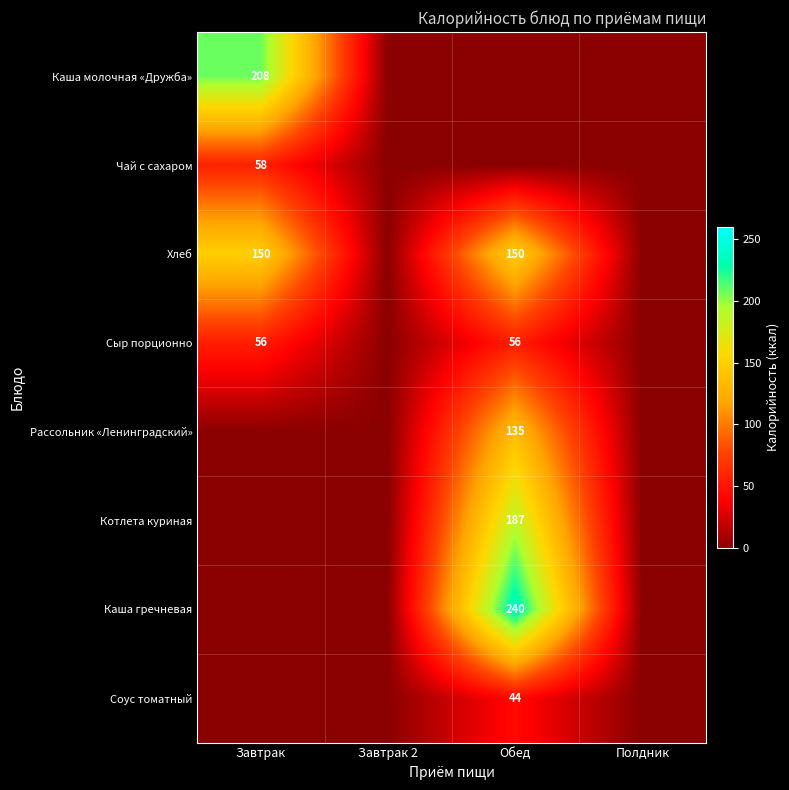

The Сыр порционно series shows 38 at Обед. True or false?

False